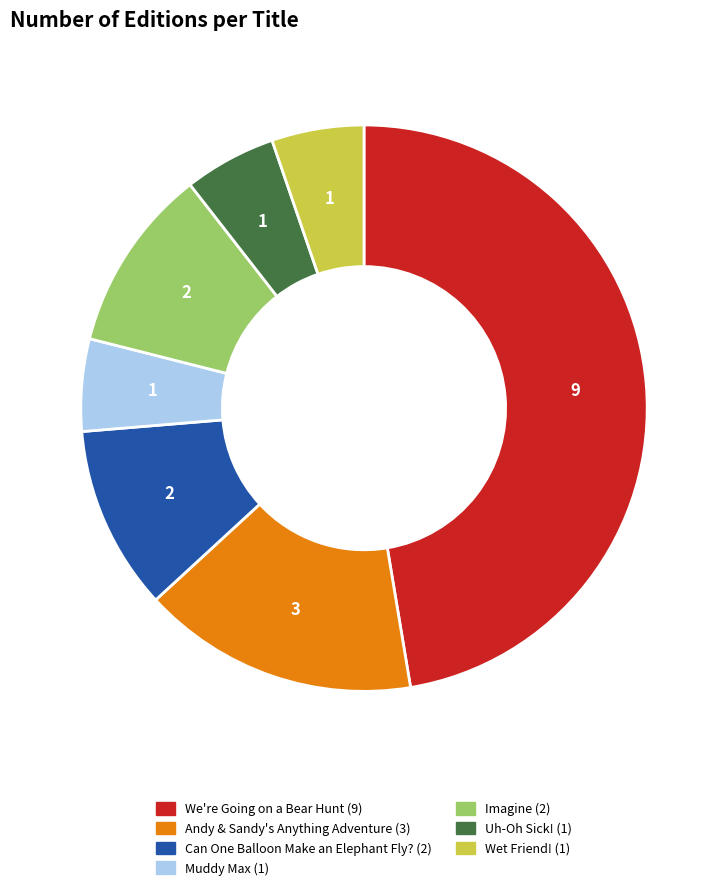

What is the largest slice in the pie chart?

We're Going on a Bear Hunt